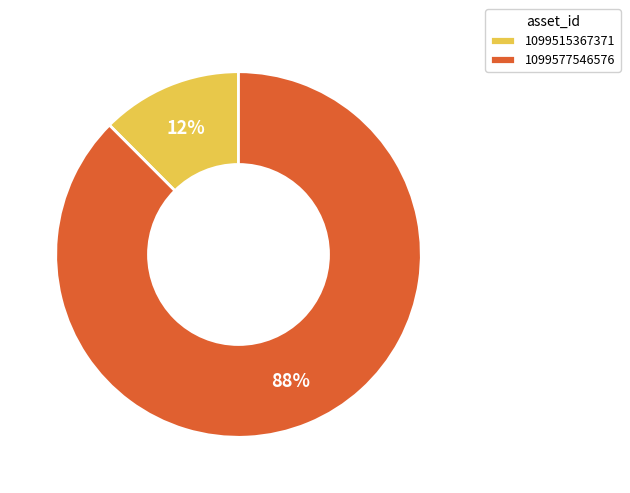

Between 1099577546576 and 1099515367371, which is larger?

1099577546576